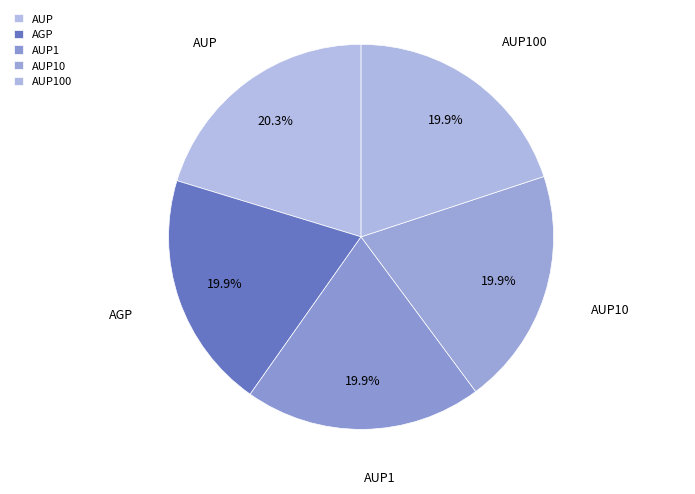

Is the sum of AUP and AUP10 greater than half?

No